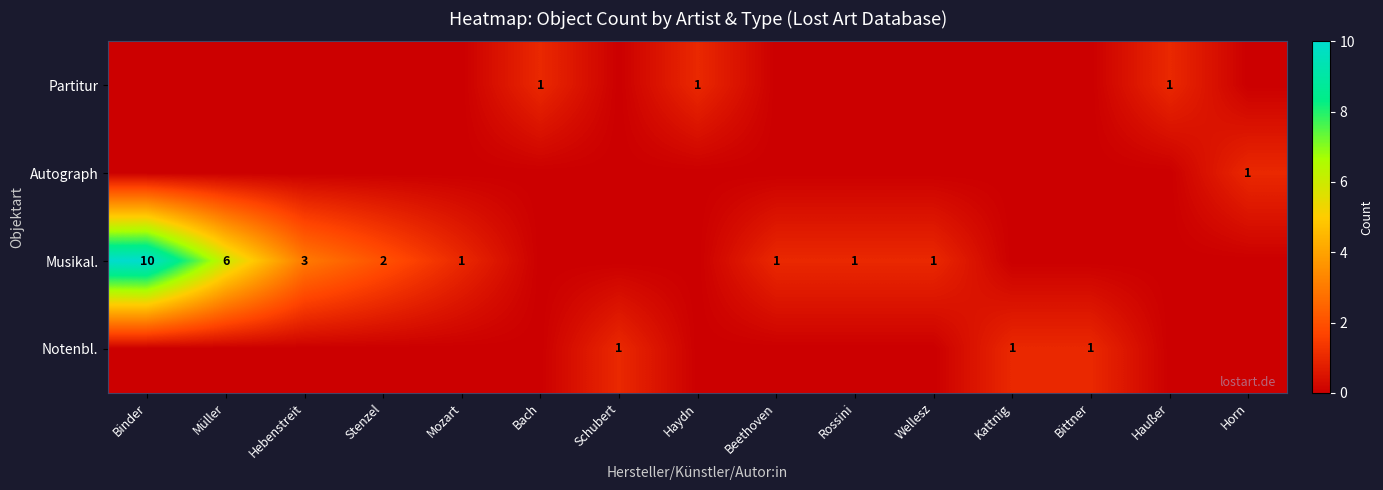

Is it true that Notenbl. equals 0 at Kattnig?

False